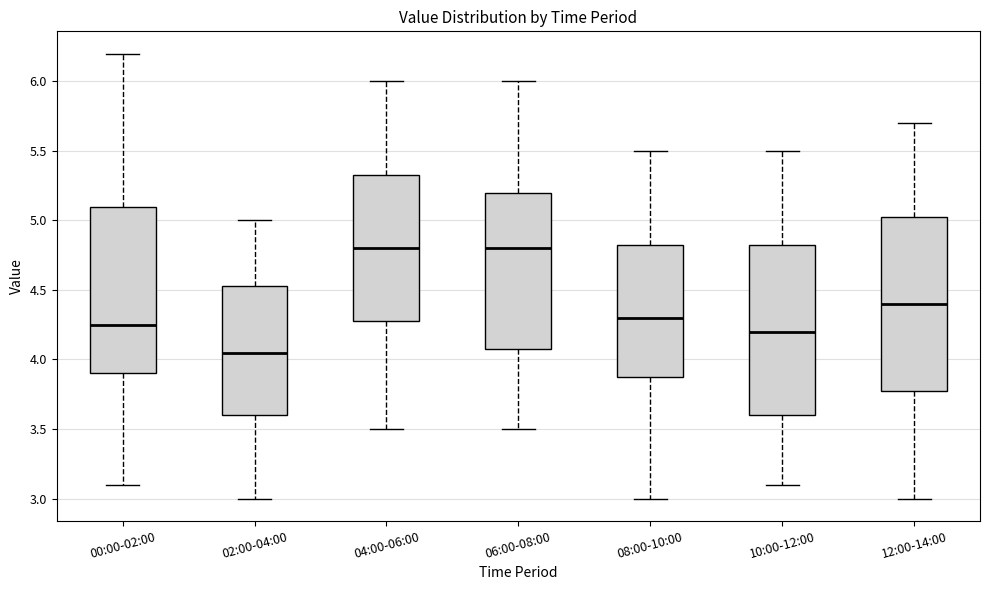

Which box has the lowest median line?

02:00-04:00